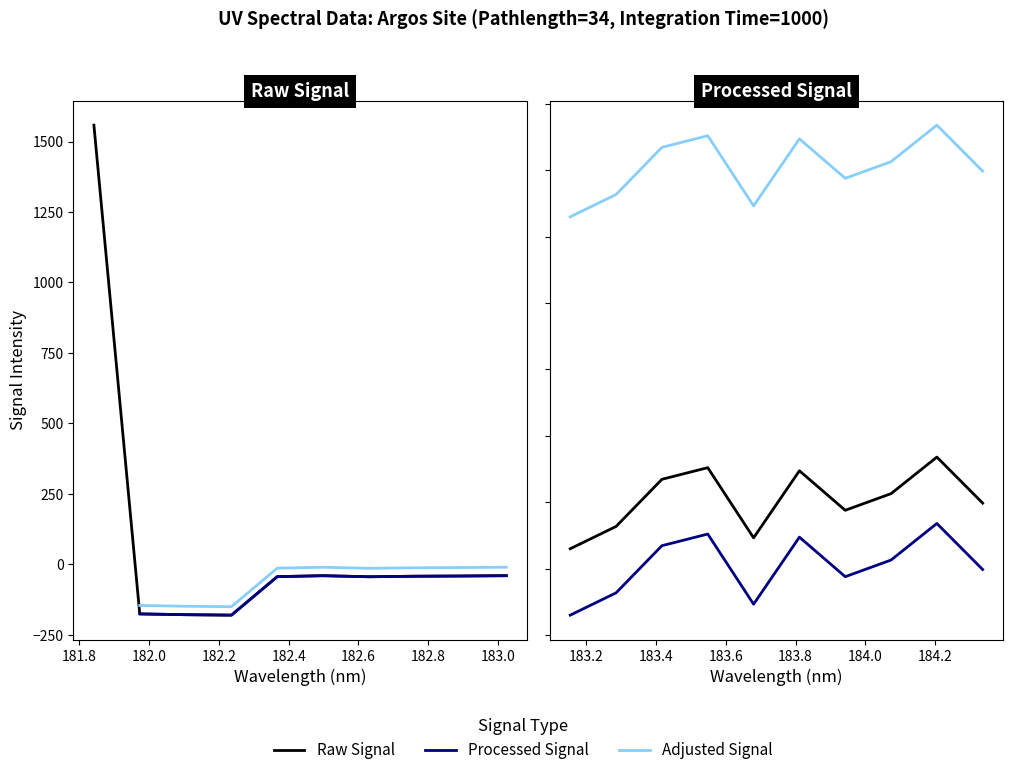

What position from the left is 182.8?

7